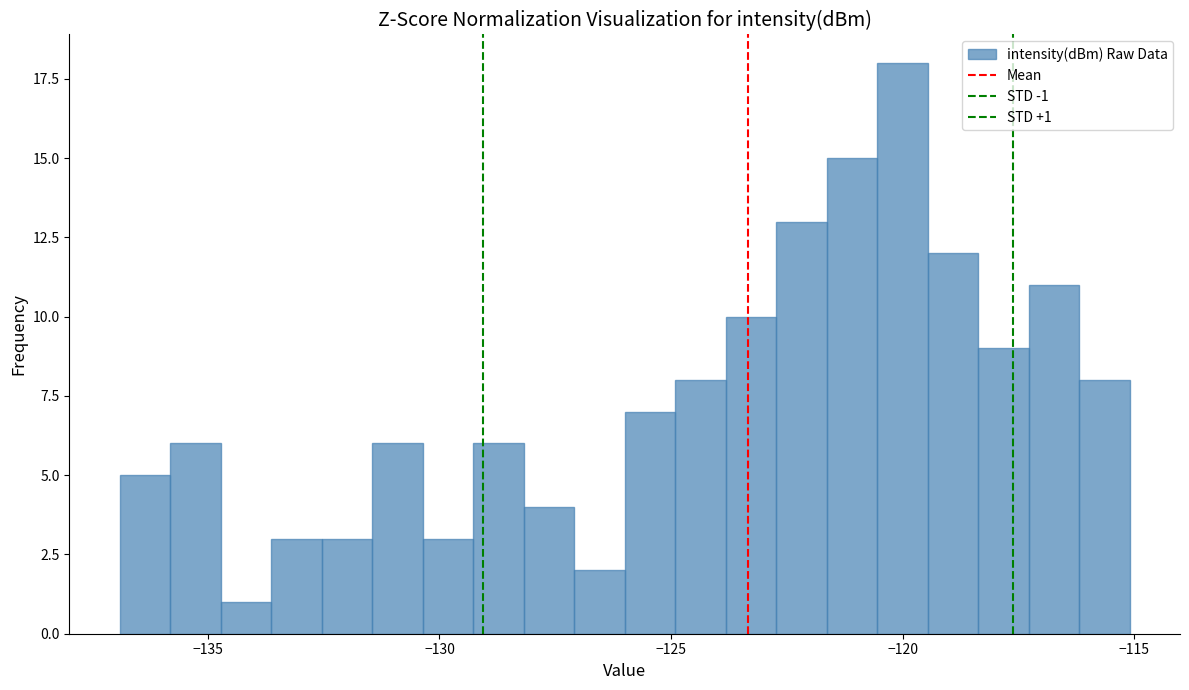

Around what value on the x-axis is the tallest bar? Give the approximate position of its centre, as read against the axis.

-120.0